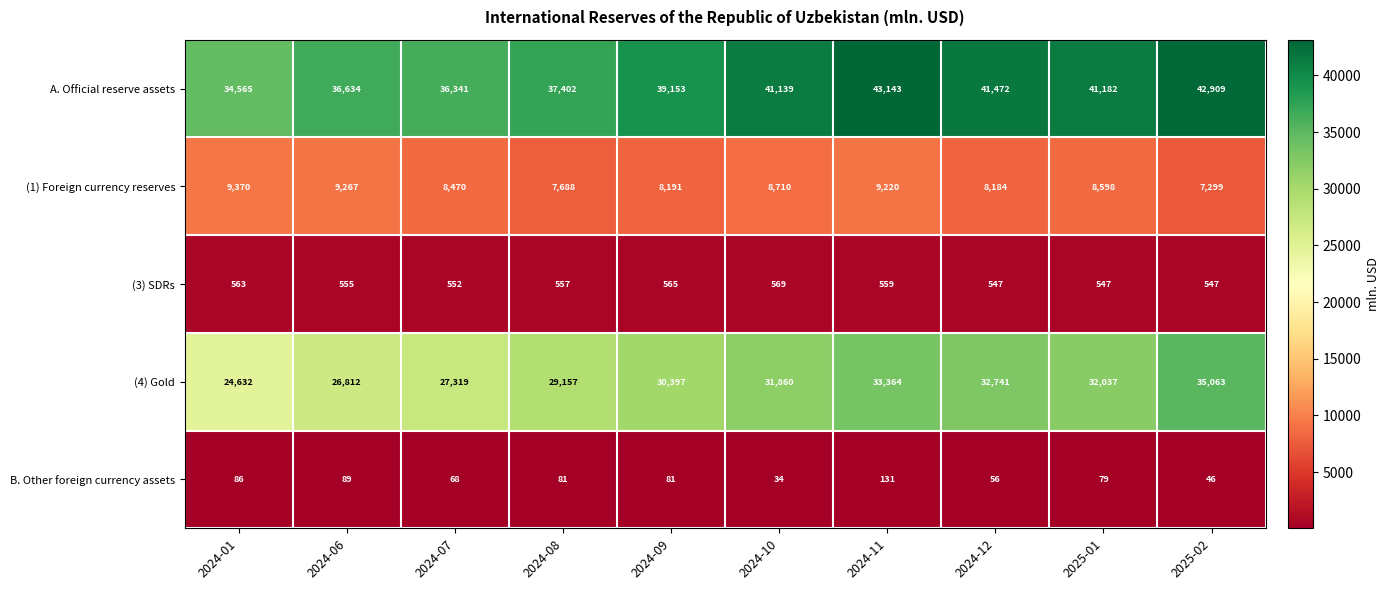

Count the number of categories in the chart.

10